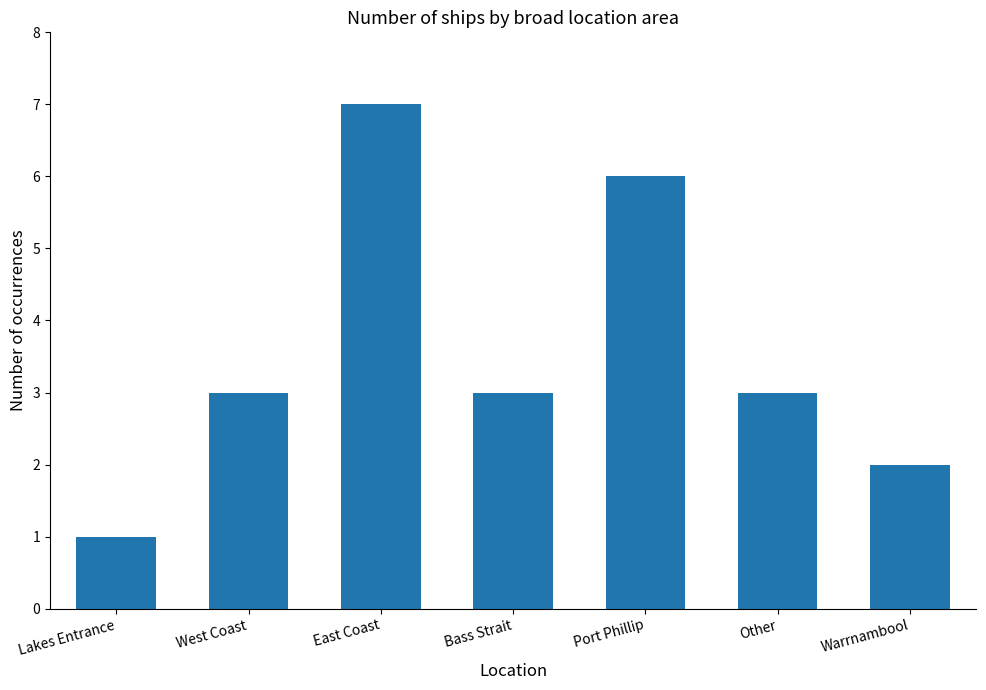

What is the approximate value at Port Phillip?

6